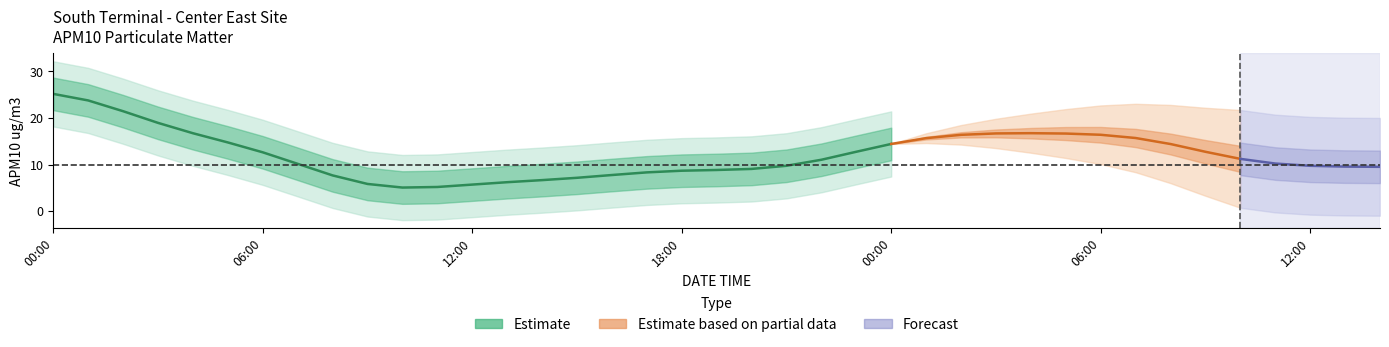

The value at 2016-03-14 03:00 is 20. True or false?

True